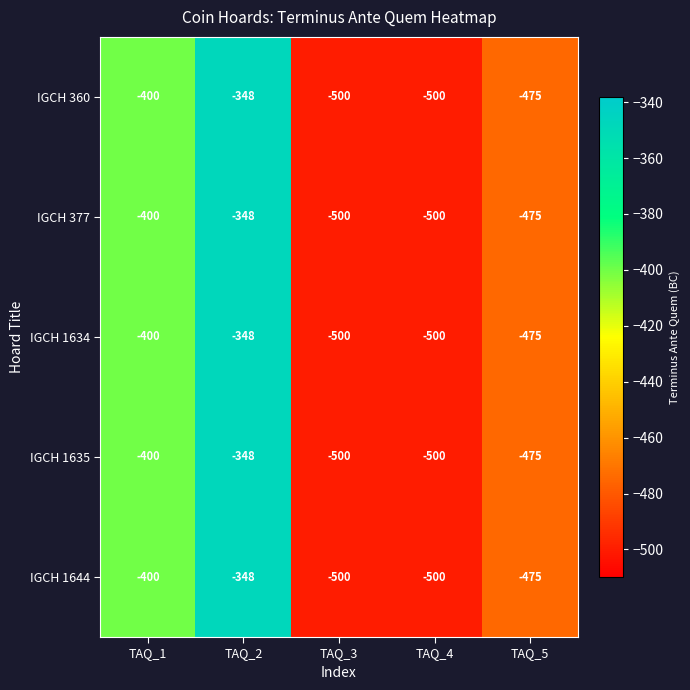

Reading left to right, what are all the values shown in this chart?

IGCH 360: TAQ_1=-400	TAQ_2=-348	TAQ_3=-500	TAQ_4=-500	TAQ_5=-475
IGCH 377: TAQ_1=-400	TAQ_2=-348	TAQ_3=-500	TAQ_4=-500	TAQ_5=-475
IGCH 1634: TAQ_1=-400	TAQ_2=-348	TAQ_3=-500	TAQ_4=-500	TAQ_5=-475
IGCH 1635: TAQ_1=-400	TAQ_2=-348	TAQ_3=-500	TAQ_4=-500	TAQ_5=-475
IGCH 1644: TAQ_1=-400	TAQ_2=-348	TAQ_3=-500	TAQ_4=-500	TAQ_5=-475